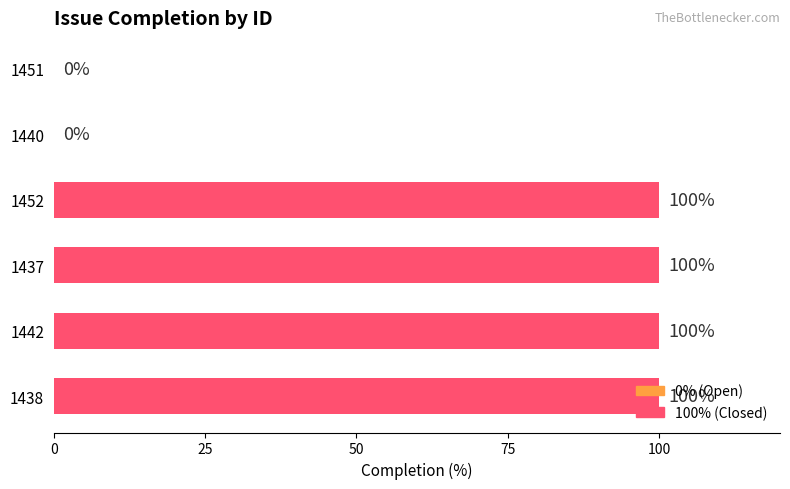

Between 1437 and 1451, which is larger?

1437